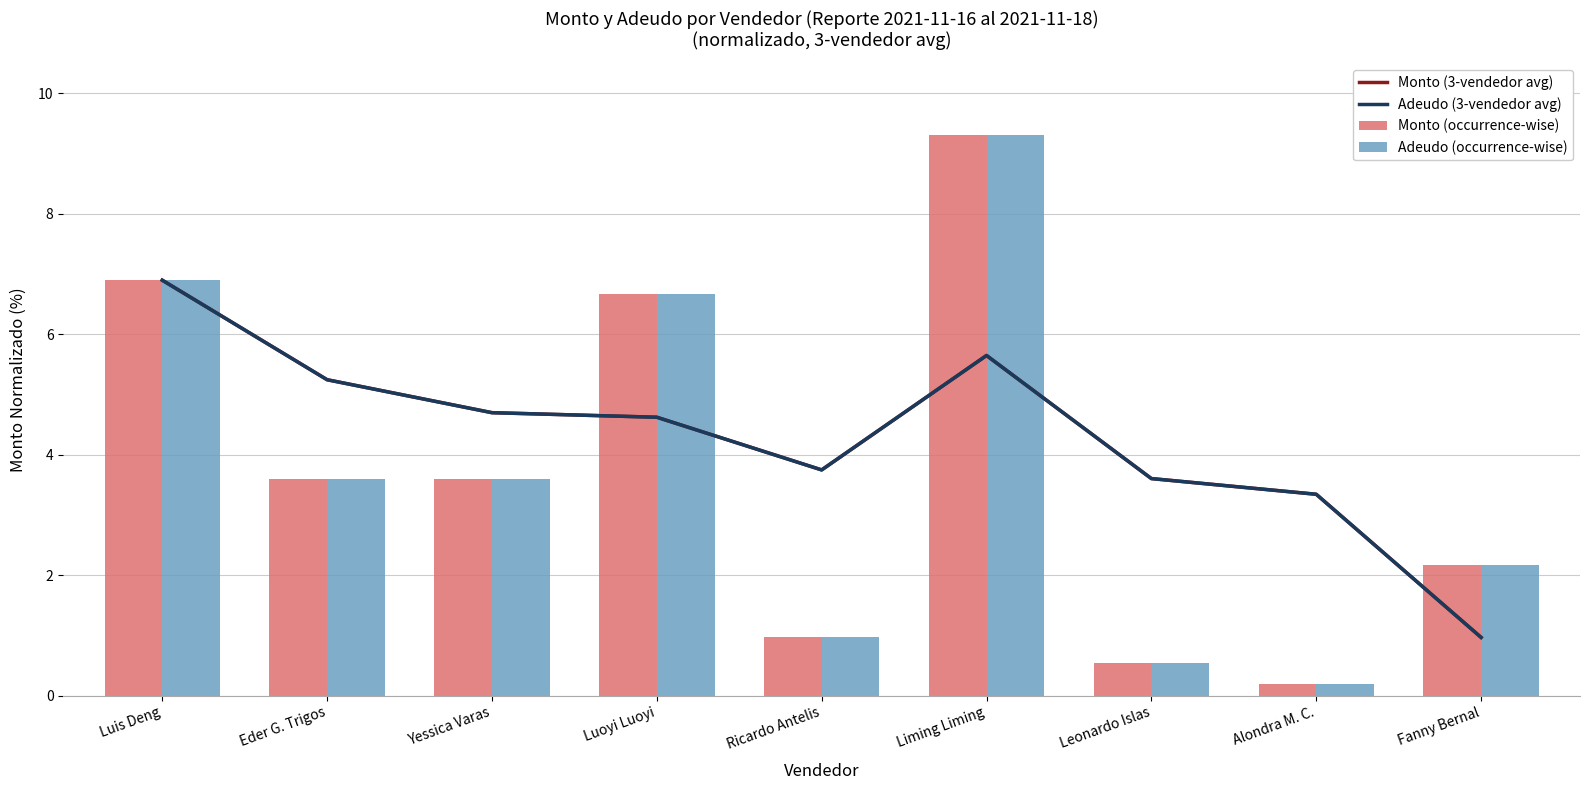

At which category is the sum across all series the highest?

Liming Liming